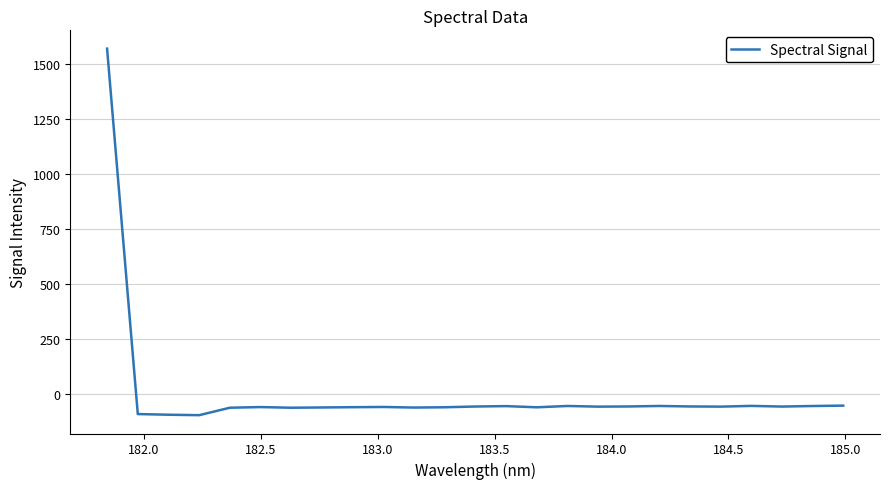

What is the maximum value shown in the chart?

1569.3